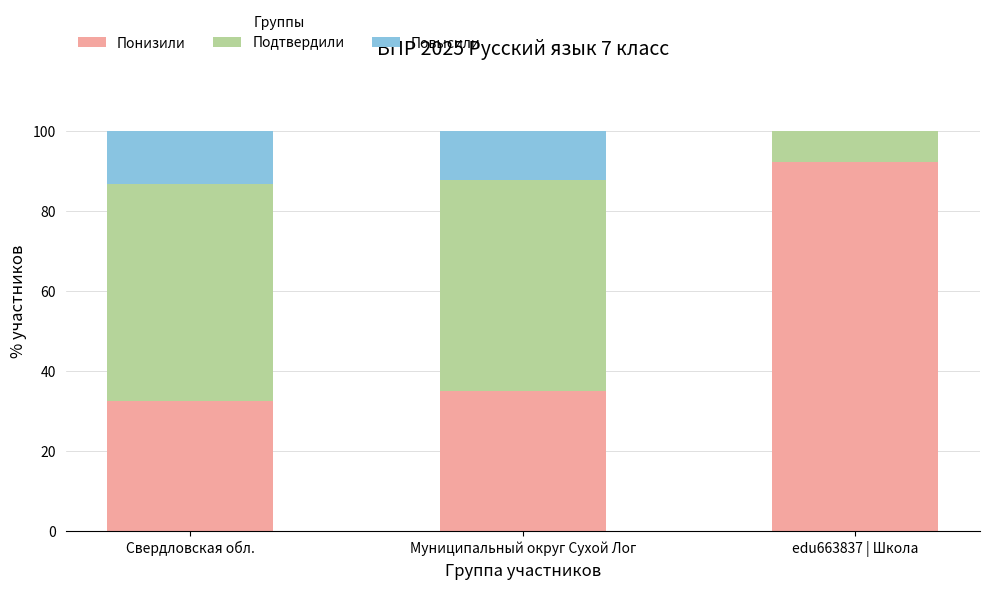

Which category has the highest value in the Понизили series?

edu663837 | Школа